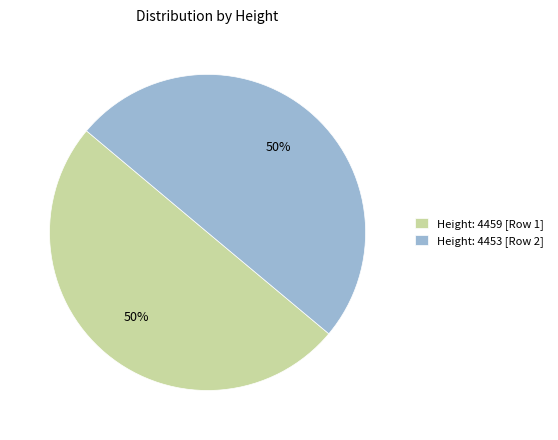

To the nearest percent, what is the average slice percentage?

50%